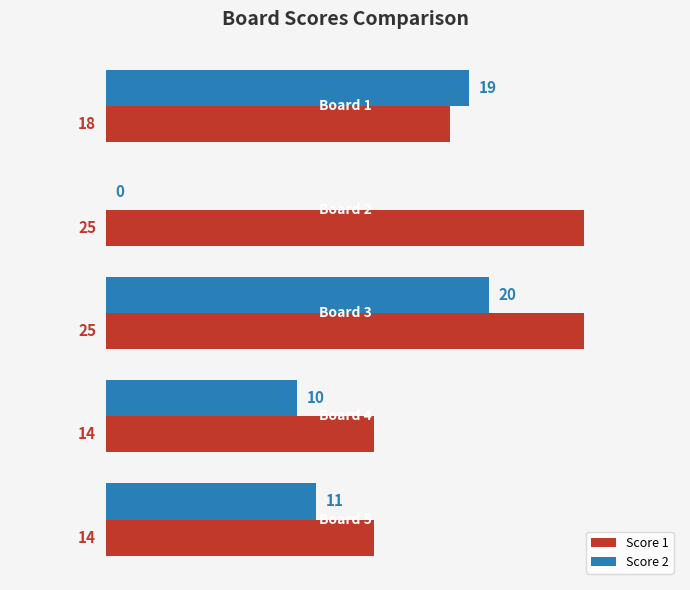

Which series has the largest total across all categories?

Score 1